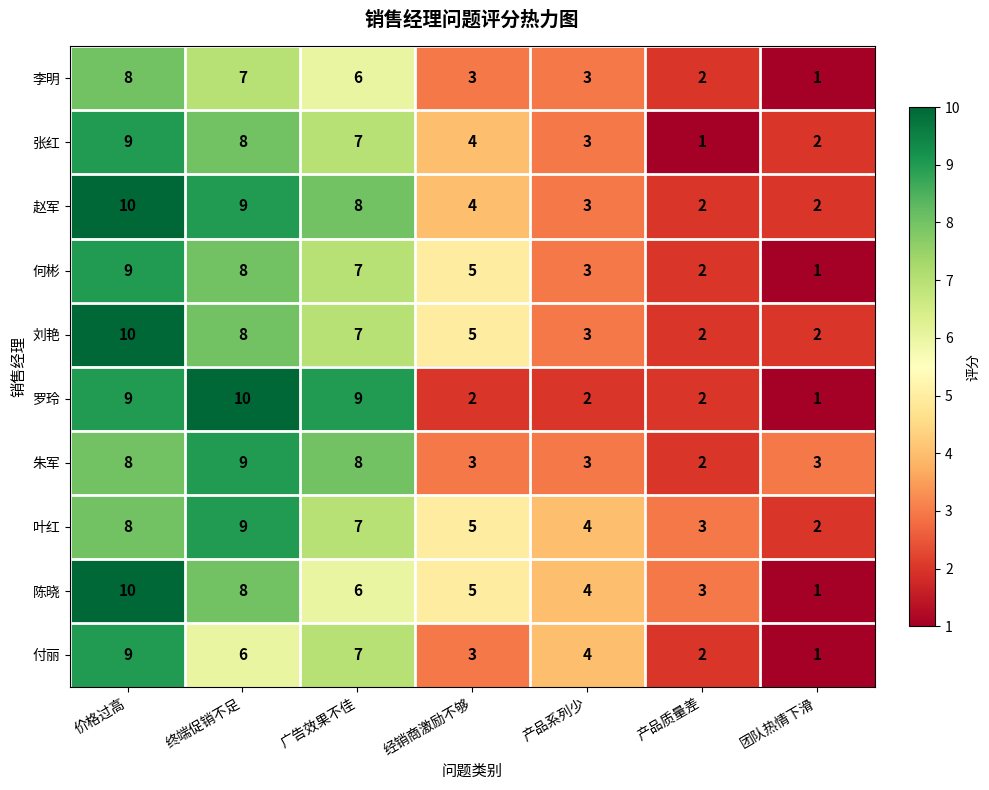

True or false: 赵军 has a value of 9 at 终端促销不足.

True